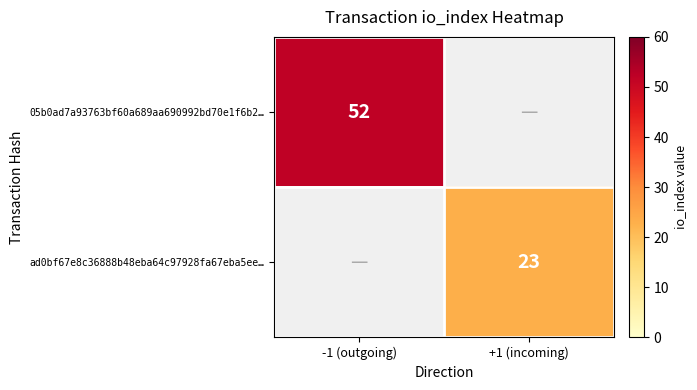

At how many categories does at least one series exceed 48?

1